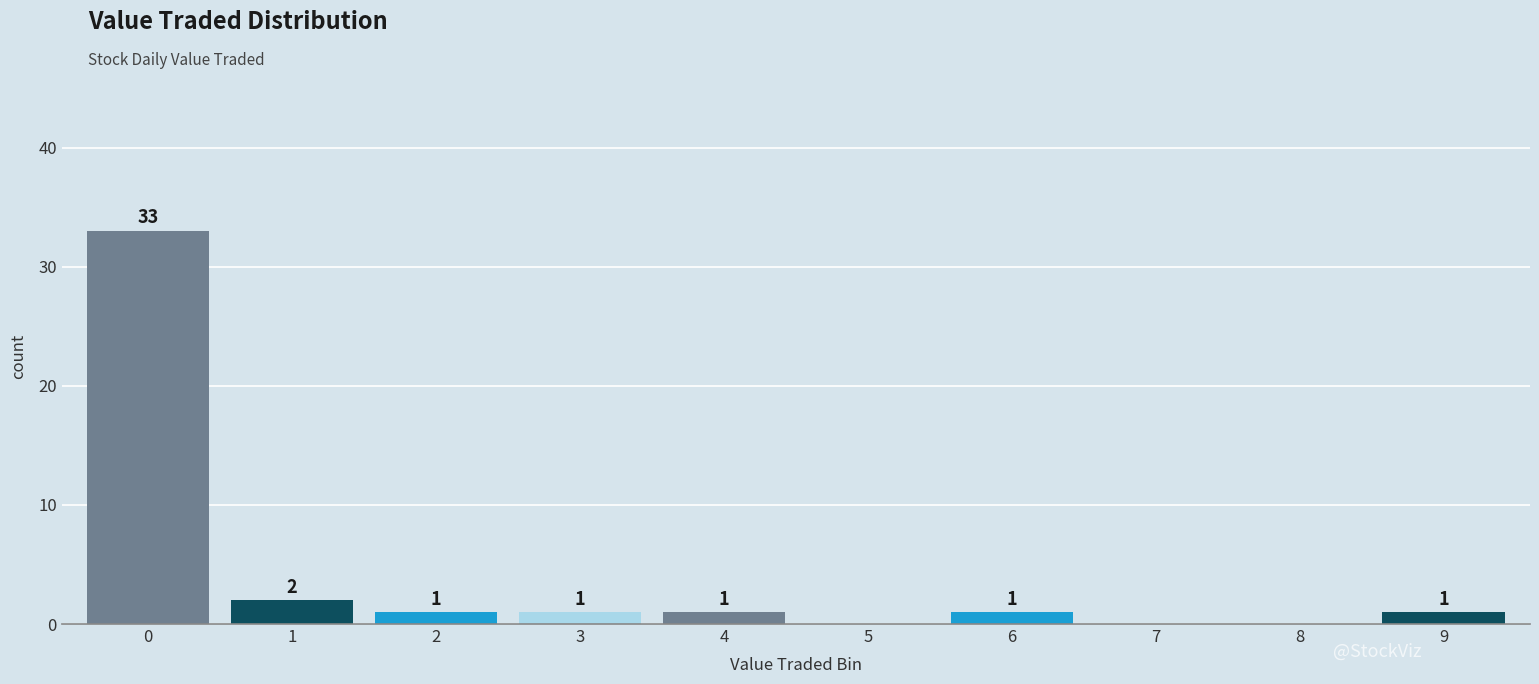

Reading right to left, list all the values displayed in this chart.

9=1	8=0	7=0	6=1	5=0	4=1	3=1	2=1	1=2	0=33